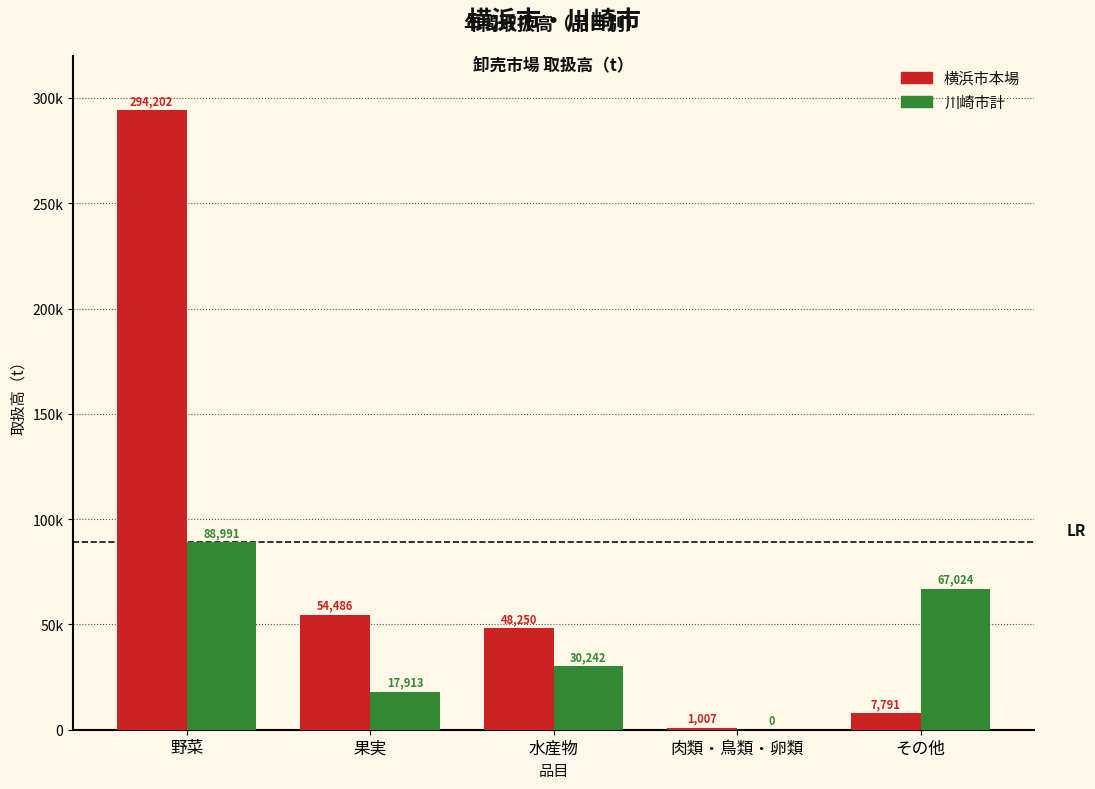

What are all the series names shown in the legend?

横浜市本場, 川崎市計